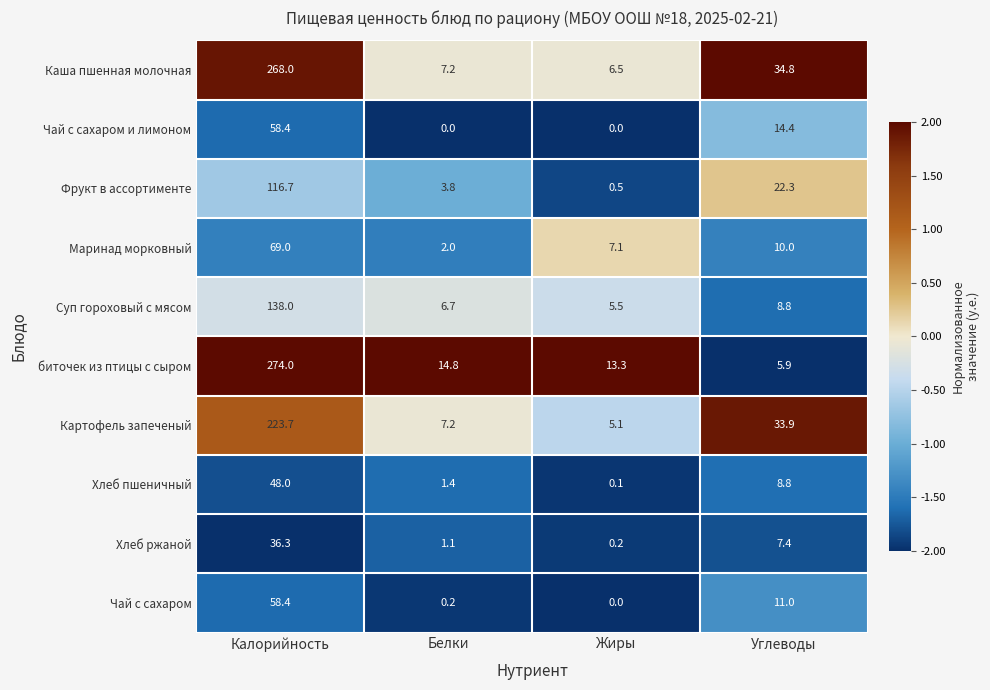

How many data points does each series have?

4